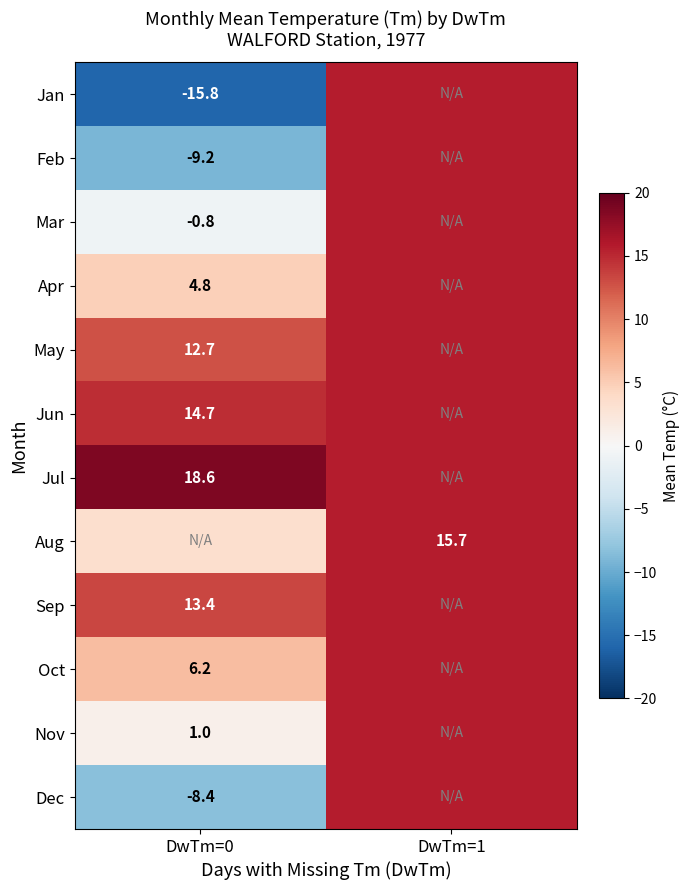

At how many categories does at least one series exceed -5?

2